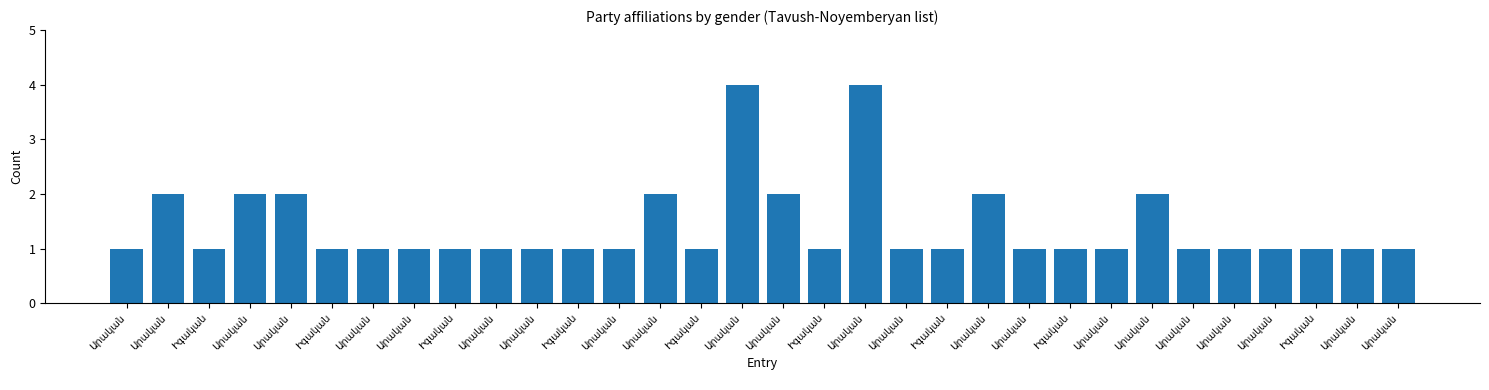

How many bars are there in total?

32